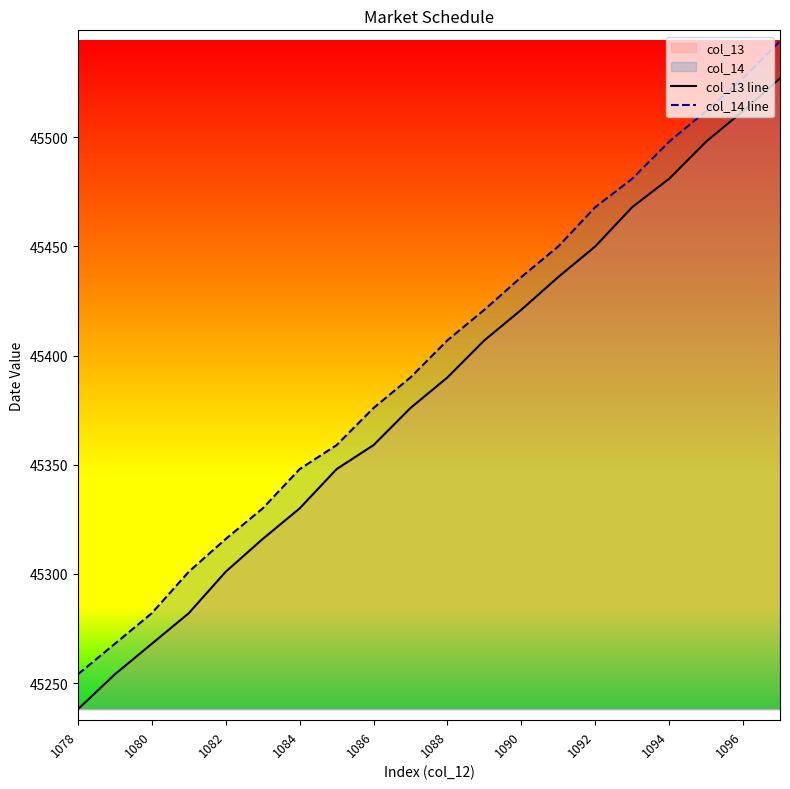

Reading left to right, extract all data points from this chart.

col_13 line: 45238	45254	45268	45282	45301	45316	45330	45348	45359	45376	45390	45407	45421	45436	45450	45468	45481	45498	45512	45527
col_14 line: 45254	45268	45282	45301	45316	45330	45348	45359	45376	45390	45407	45421	45436	45450	45468	45481	45498	45512	45527	45544